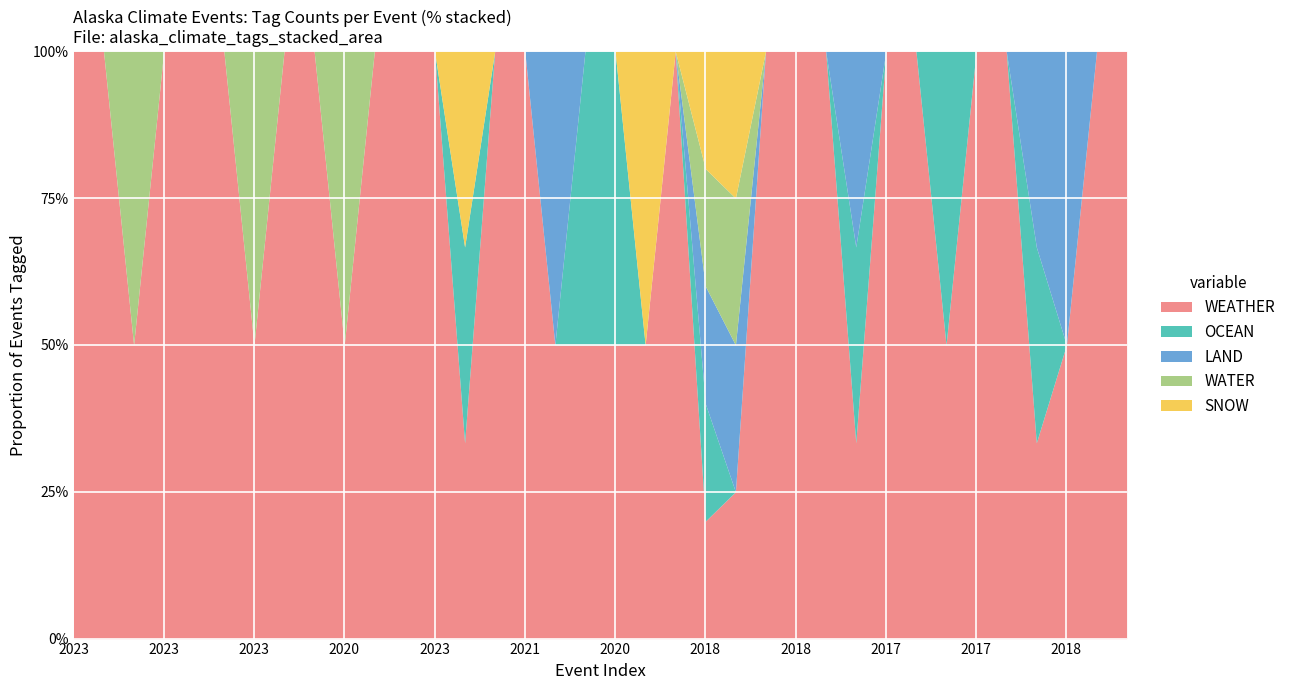

True or false: SNOW has more than 1 interior local peaks.

True